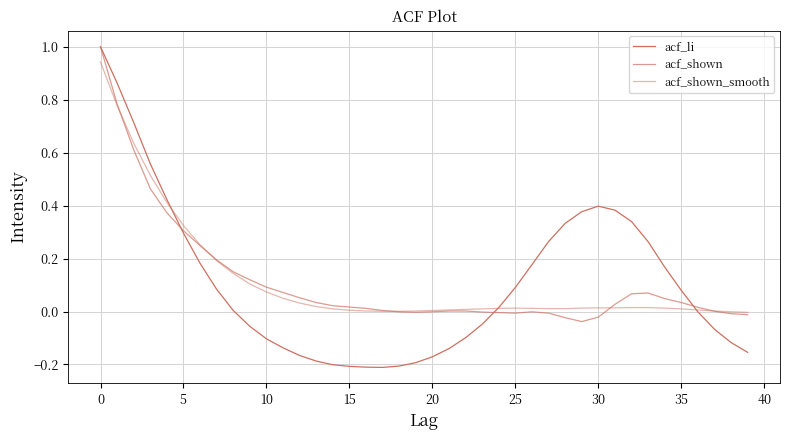

How many lines are shown in the chart?

3